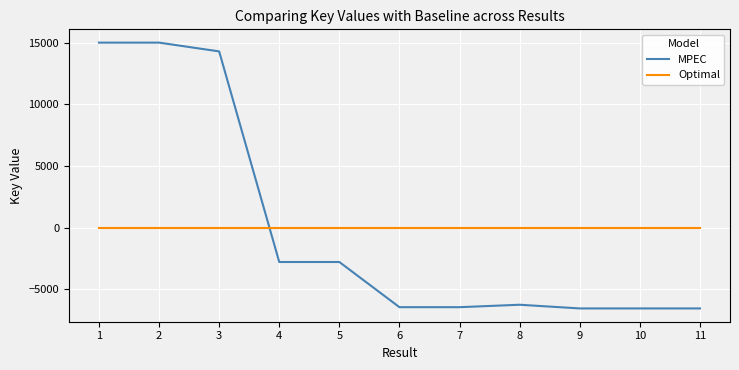

What is the minimum value for MPEC?

-6539.3